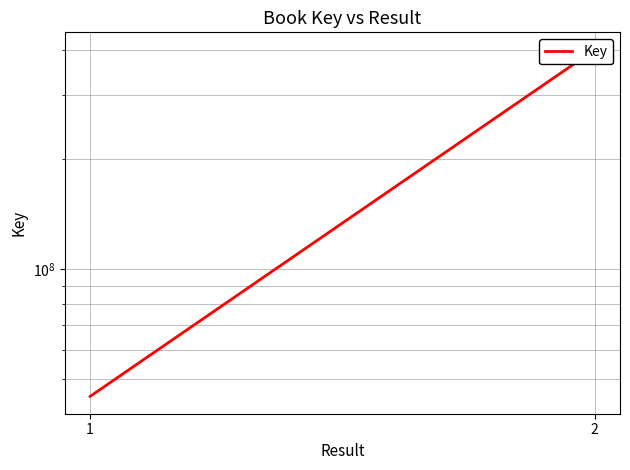

What is the value of the 2nd point from the left?

400094893